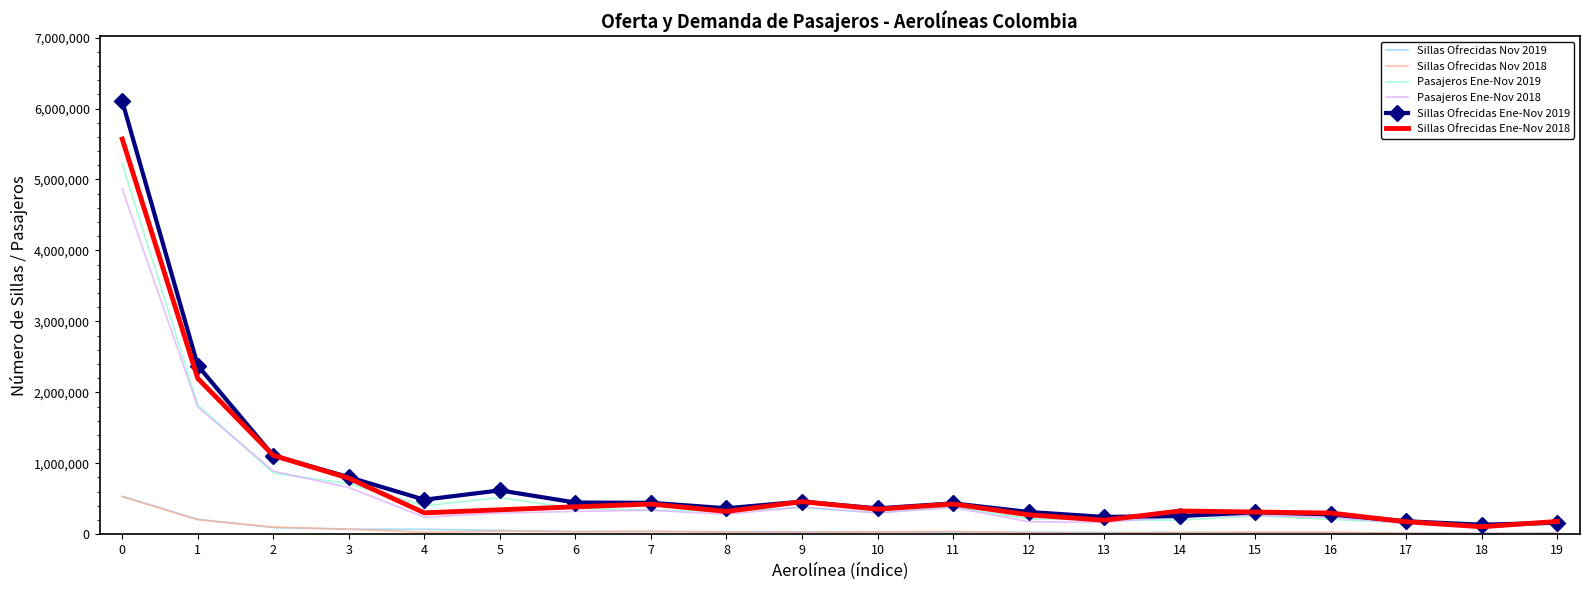

What is the average value of the Sillas Ofrecidas Ene-Nov 2019 series?

794590